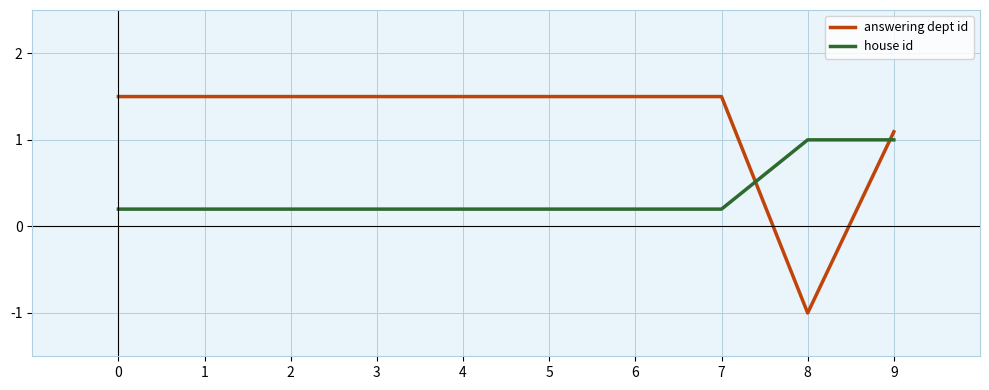

What is the minimum value for answering dept id?

-1.0